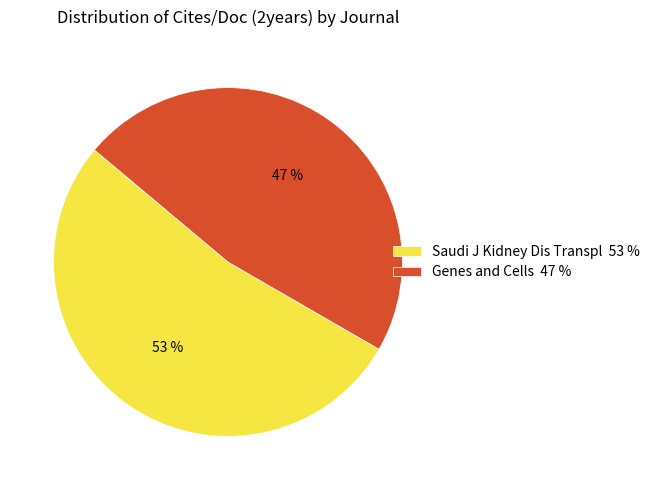

Does any single category account for the majority?

Yes